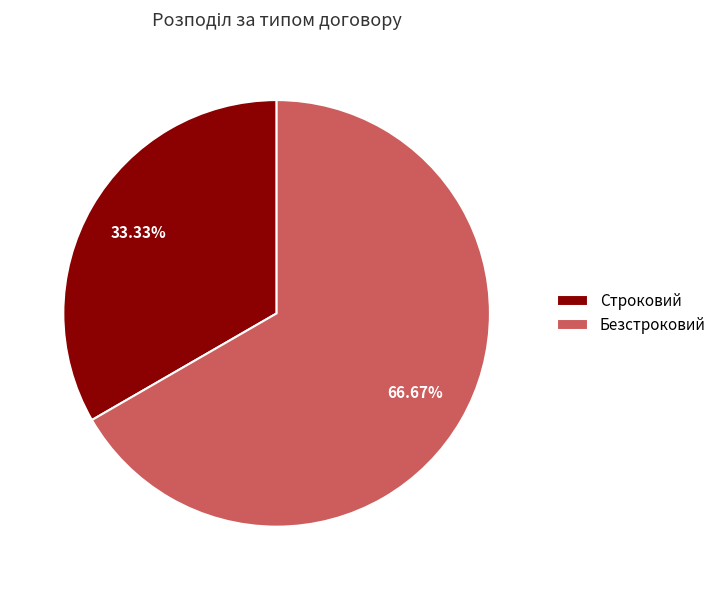

Which has a higher value, Безстроковий or Строковий?

Безстроковий